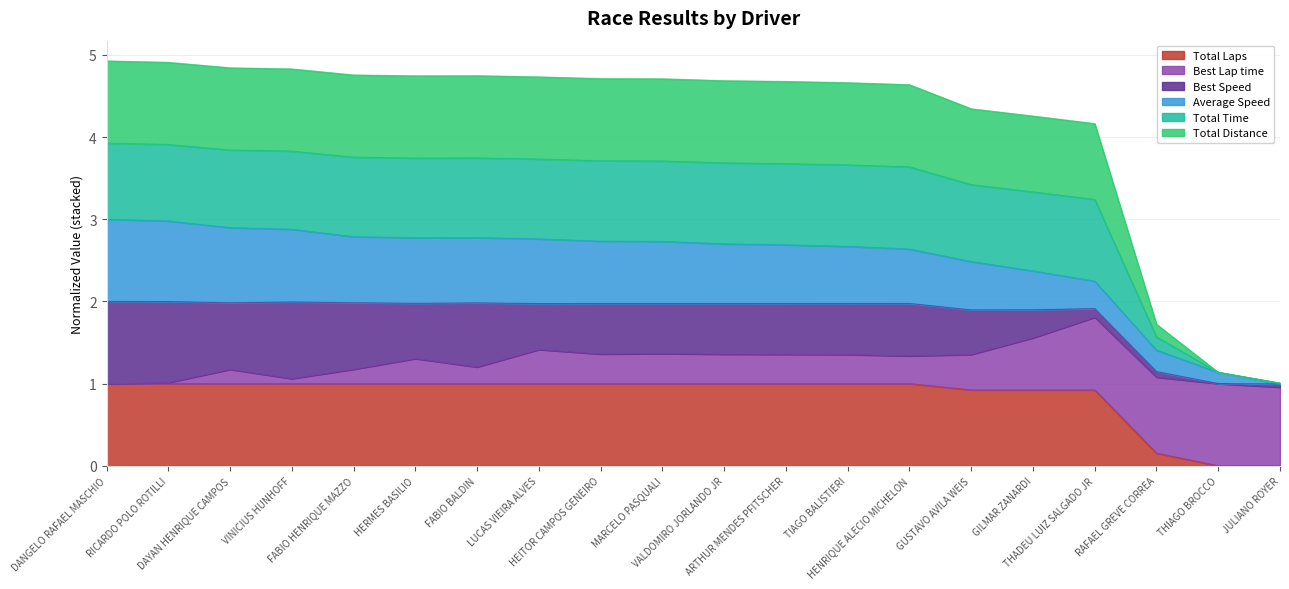

True or false: Total Laps and Total Time cross at least once.

False